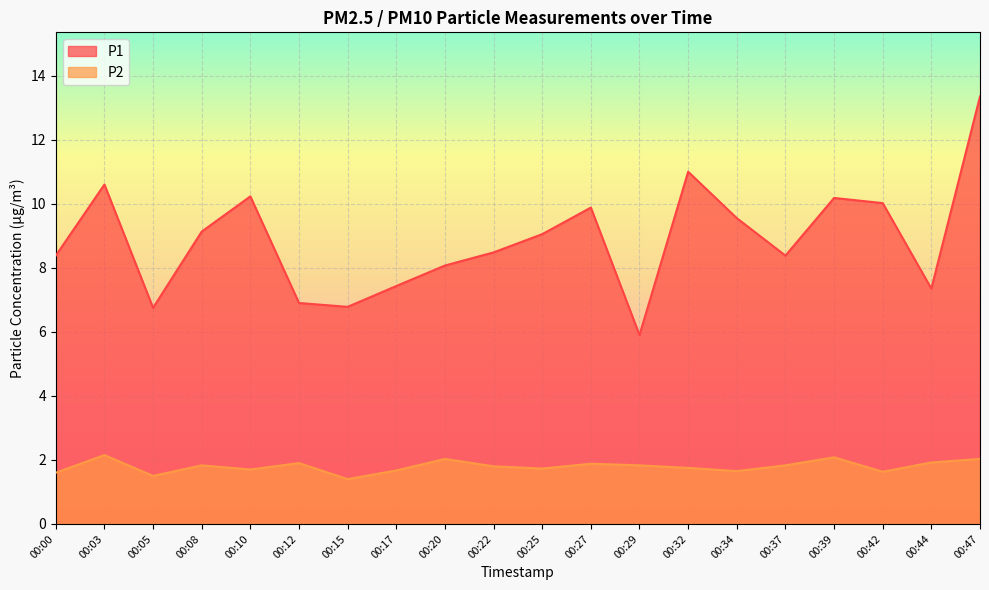

How many lines are shown in the chart?

2